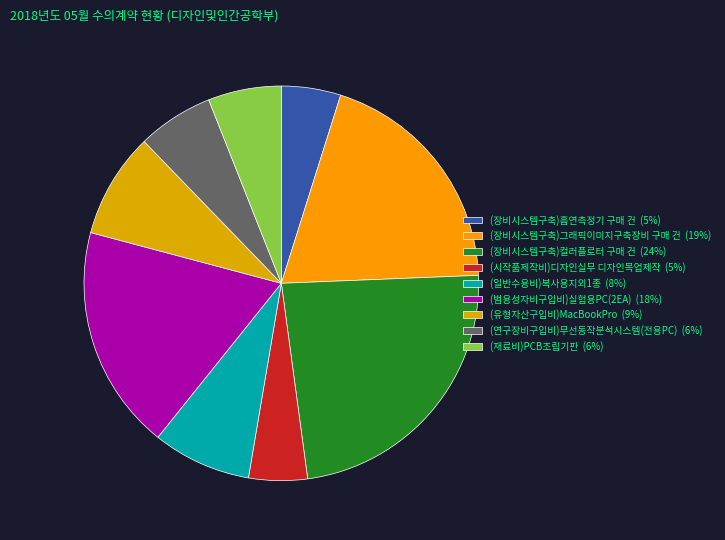

Rank the categories by value from highest to lowest.

(장비시스템구축)컬러플로터 구매 건, (장비시스템구축)그래픽이미지구축장비 구매 건, (범용성자비구입비)실험용PC(2EA), (유형자산구입비)MacBookPro, (일반수용비)복사용지외1종, (연구장비구입비)무선동작분석시스템(전용PC), (재료비)PCB조립기판, (장비시스템구축)흡연측정기 구매 건, (시작품제작비)디자인실무 디자인목업제작